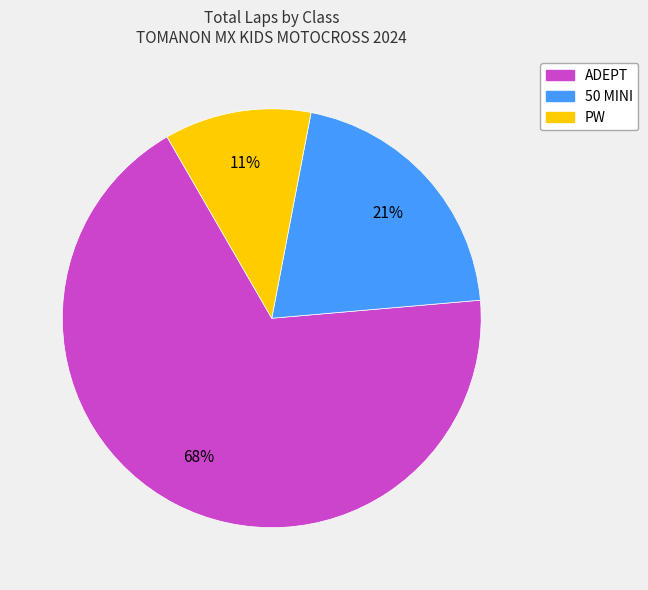

Do PW and ADEPT together represent more than half of the pie?

Yes